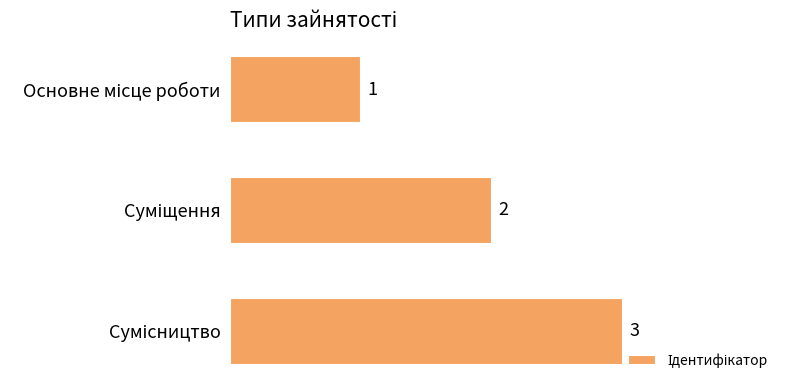

What is the value of the 2nd bar from the top?

2